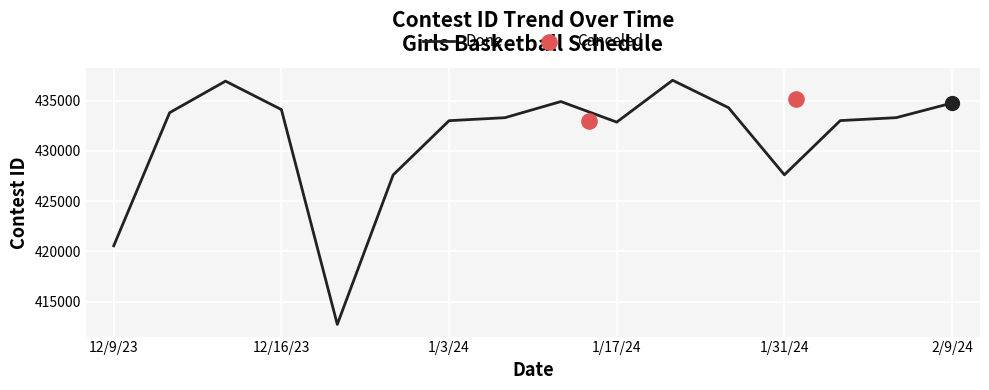

What is the minimum value for Done?

412747